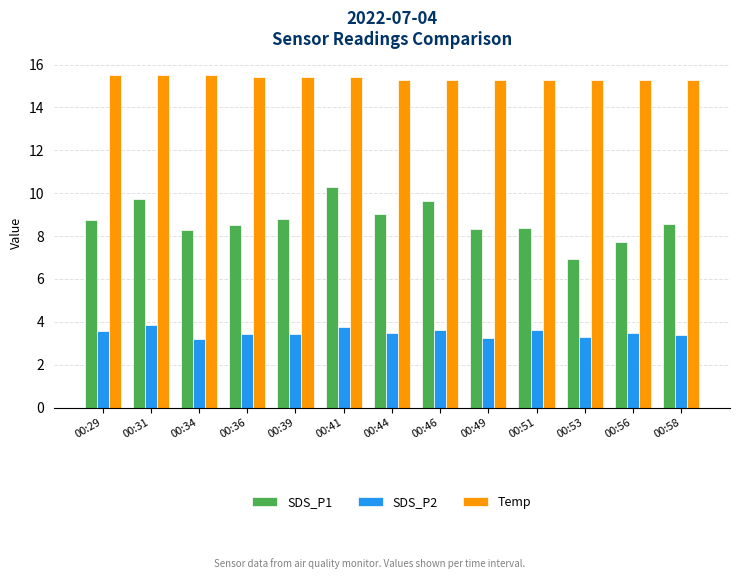

How many bars are there in total?

39